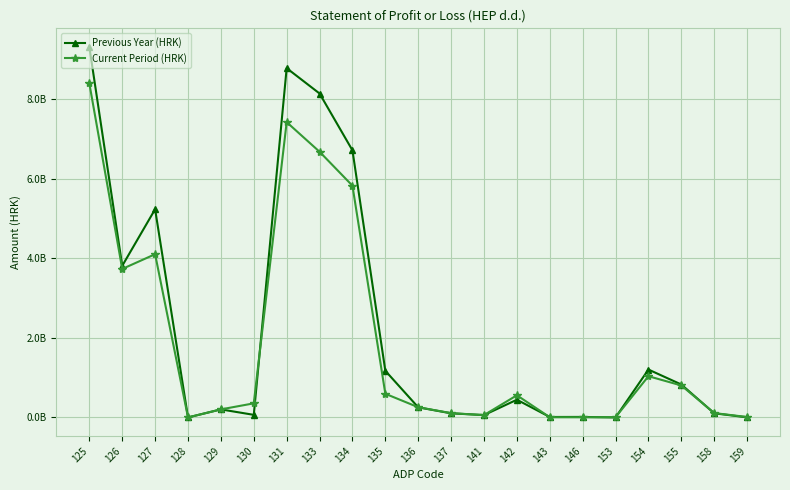

Is the value of Previous Year (HRK) at 127 greater than the value of Current Period (HRK) at 133?

No